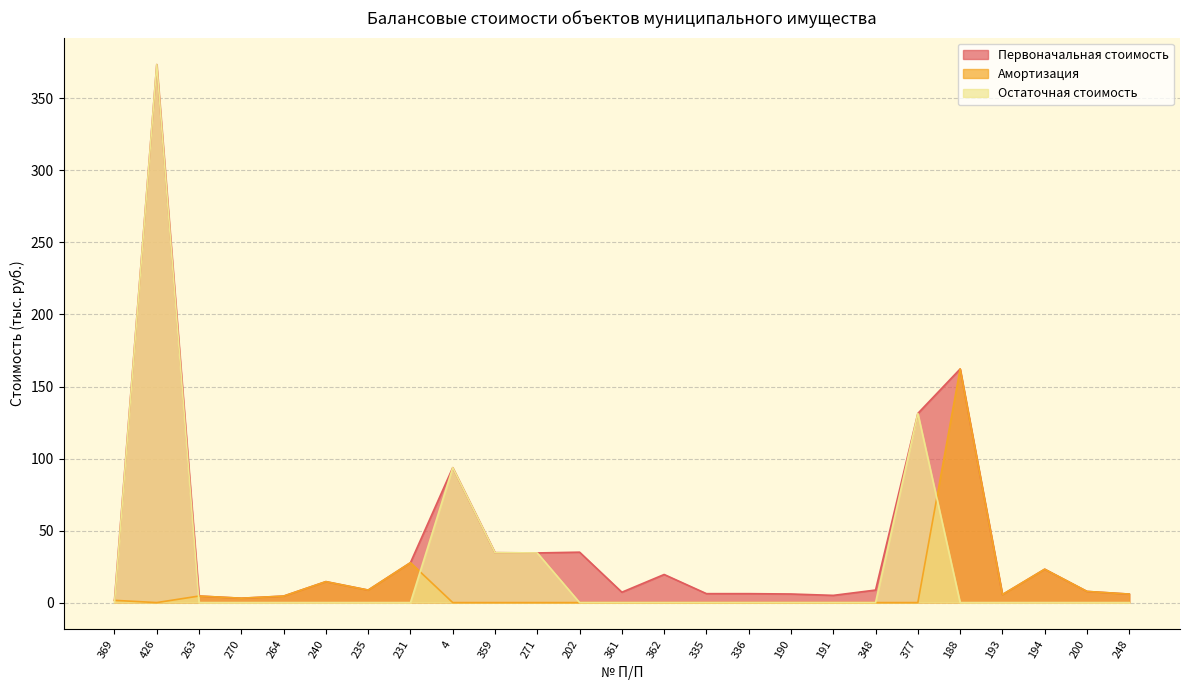

List the labels in order of Амортизация value, largest first.

188, 231, 194, 240, 235, 200, 248, 193, 263, 264, 270, 369, 426, 4, 359, 271, 202, 361, 362, 335, 336, 190, 191, 348, 377